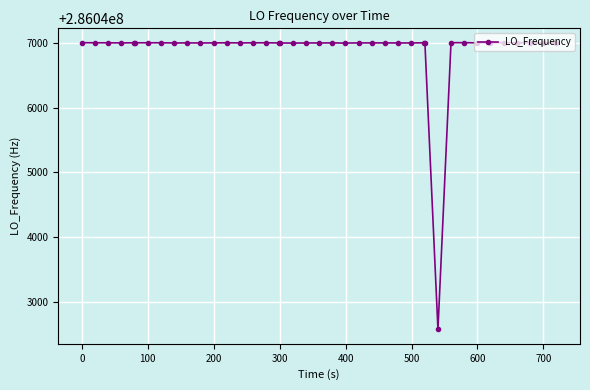

True or false: the data has more than 0 interior local peaks.

True